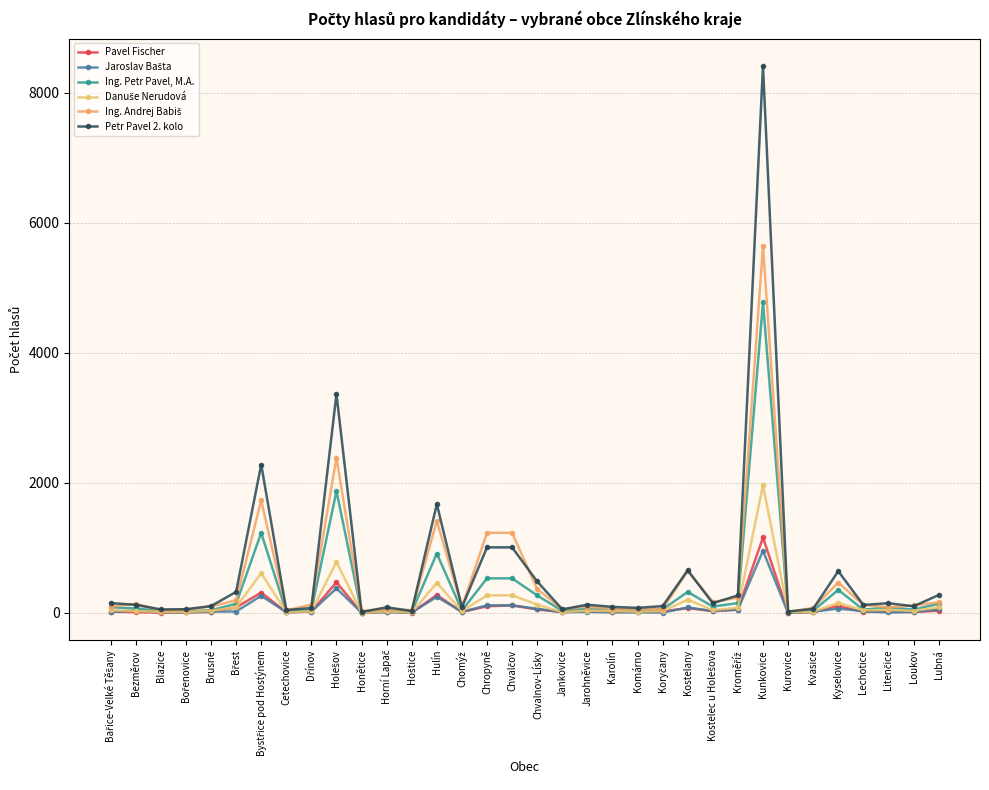

Reading left to right, list all the values displayed in this chart.

Pavel Fischer: 20	13	4	8	15	85	313	10	21	472	1	18	3	276	14	103	116	53	14	25	14	19	23	74	28	51	1160	4	11	108	17	25	15	34
Jaroslav Bašta: 15	38	8	10	20	22	263	12	21	378	6	11	9	248	17	116	116	65	11	17	10	8	6	84	30	51	956	3	20	66	28	7	15	54
Ing. Petr Pavel, M.A.: 88	69	29	24	41	141	1231	17	39	1875	5	45	20	913	37	532	532	269	32	70	56	41	56	323	98	151	4775	7	34	354	50	86	51	142
Danuše Nerudová: 39	31	15	15	32	87	610	14	24	785	3	23	8	462	28	270	270	129	12	34	29	20	27	205	43	80	1964	11	19	155	40	47	31	89
Ing. Andrej Babiš: 99	141	37	51	99	194	1731	41	127	2383	28	61	41	1417	89	1232	1232	368	58	98	60	55	61	647	167	236	5641	15	77	467	123	87	116	162
Petr Pavel 2. kolo: 151	125	54	57	105	324	2282	44	75	3367	15	86	30	1673	87	1008	1008	484	55	127	93	78	105	656	150	269	8410	22	63	642	123	150	102	275